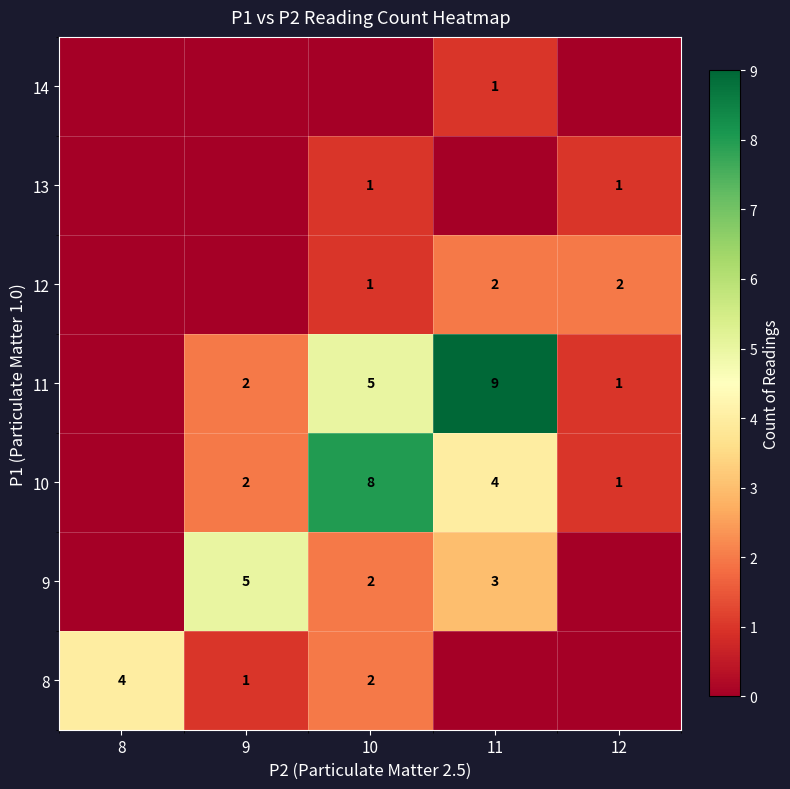

The value of 12 at 12 is 2. True or false?

True